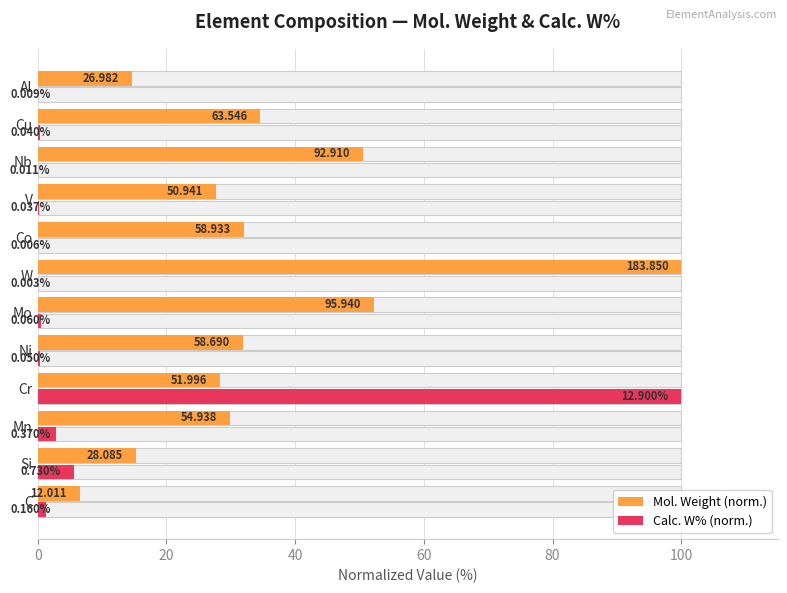

What is the sum of all Calc. W% (norm.) values?

111.4